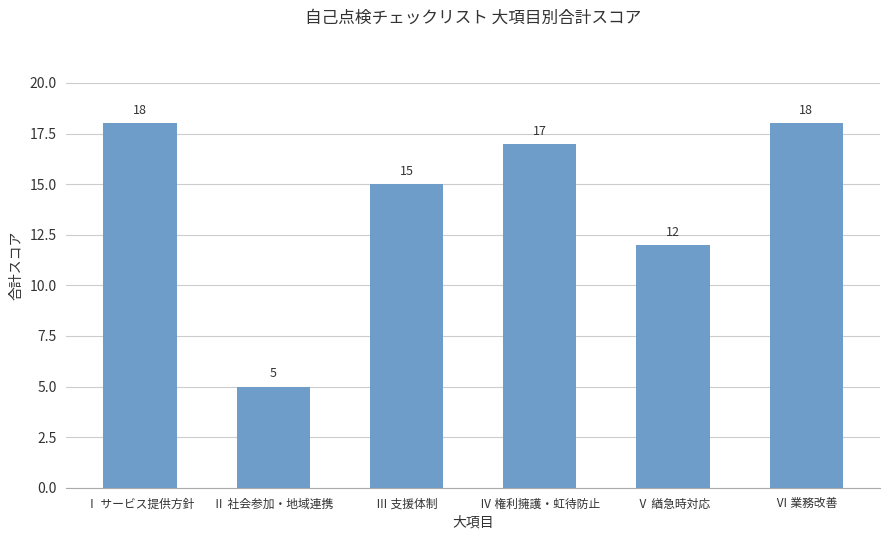

How many bars are there in total?

6